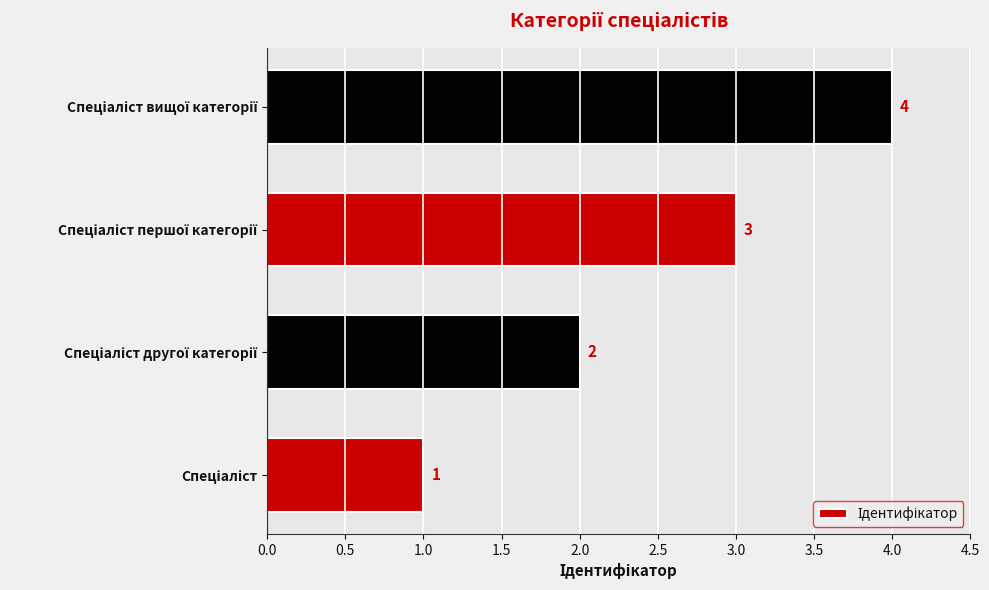

Count the values in the range 2 to 4.

3